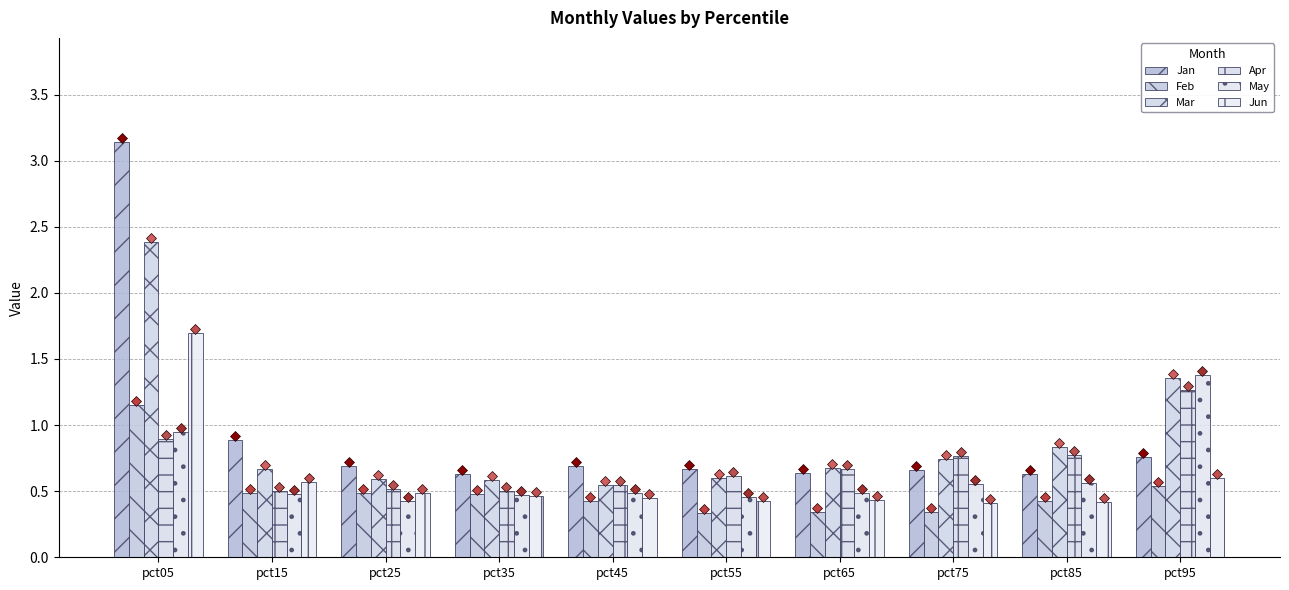

Count the number of data series in this chart.

6